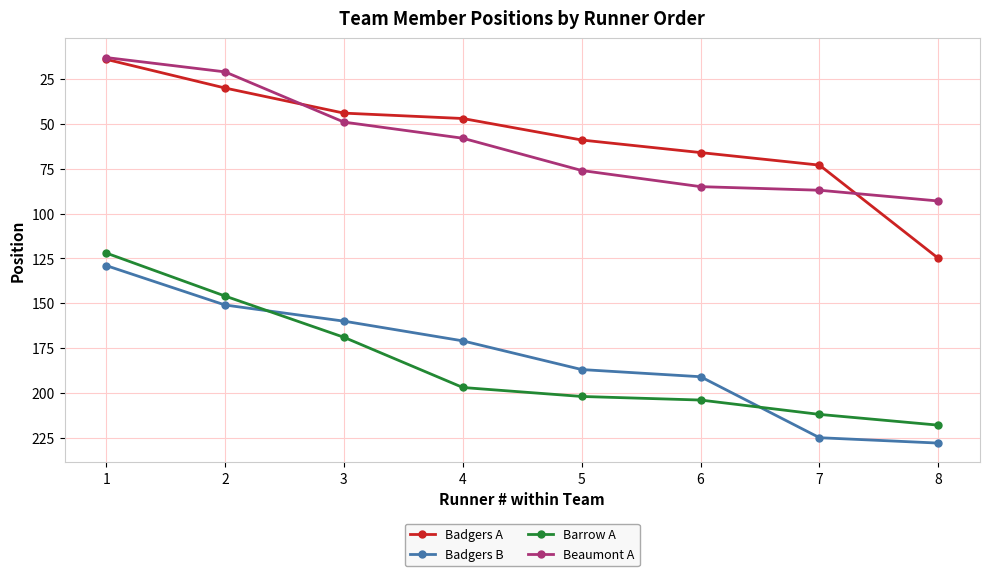

Reading left to right, what are all the values shown in this chart?

Badgers A: 1=14	2=30	3=44	4=47	5=59	6=66	7=73	8=125
Badgers B: 1=129	2=151	3=160	4=171	5=187	6=191	7=225	8=228
Barrow A: 1=122	2=146	3=169	4=197	5=202	6=204	7=212	8=218
Beaumont A: 1=13	2=21	3=49	4=58	5=76	6=85	7=87	8=93